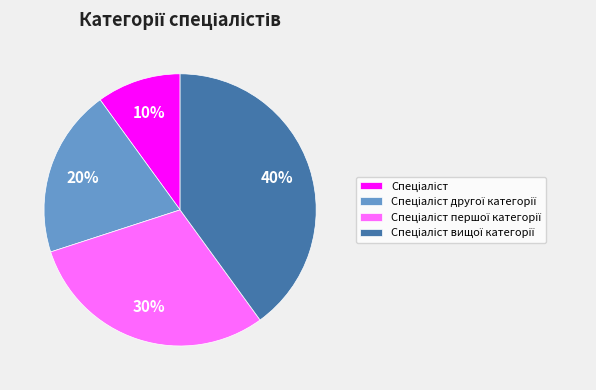

Does any single category account for the majority?

No